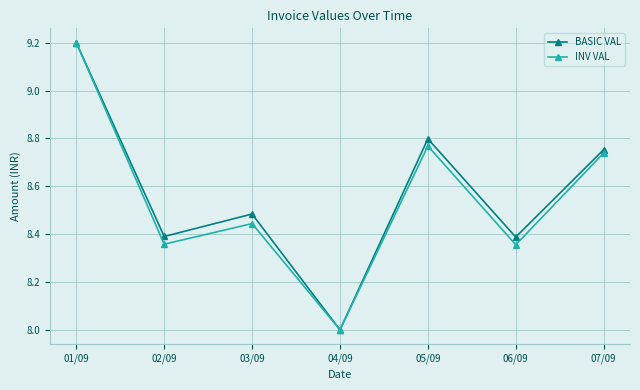

At which label is BASIC VAL closest to 8?

04/09